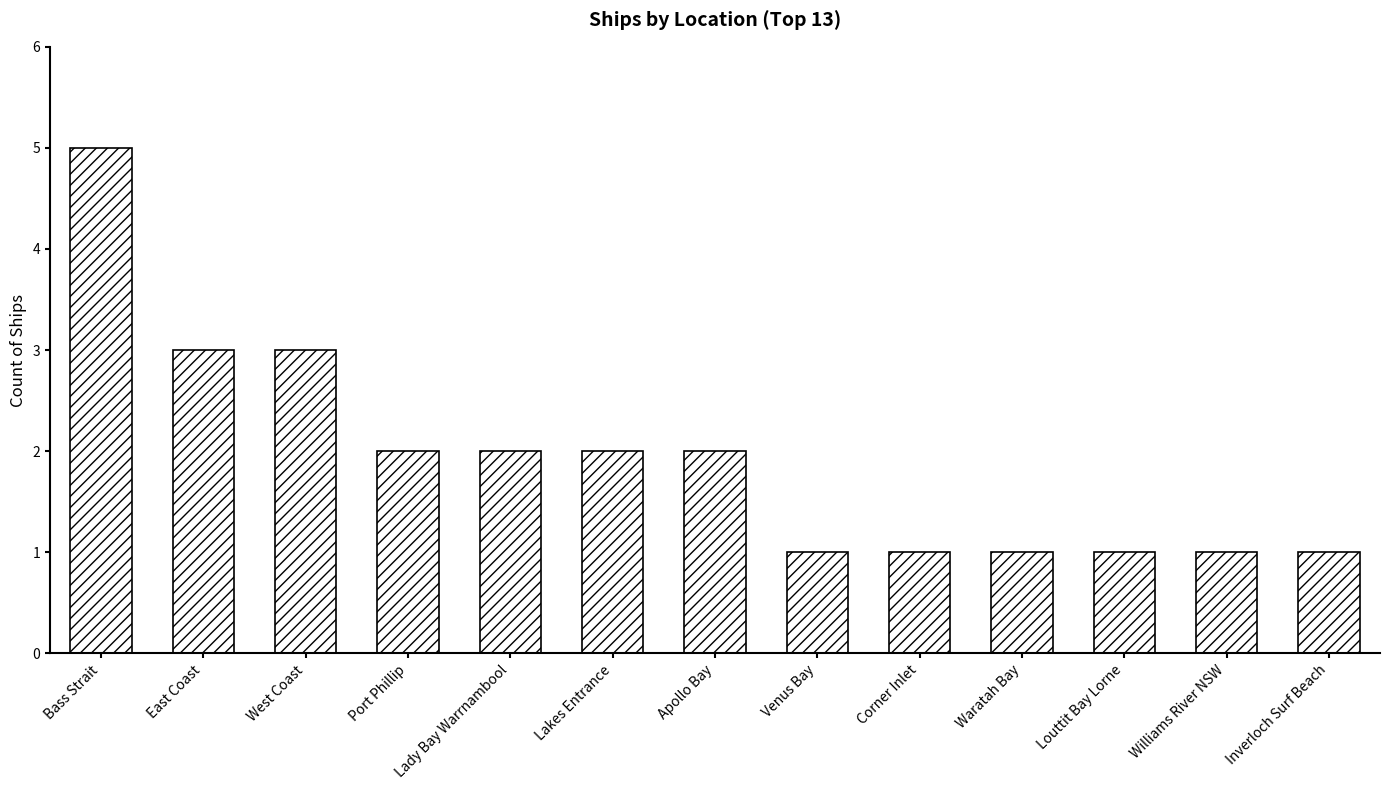

Which has a higher value, Venus Bay or Apollo Bay?

Apollo Bay